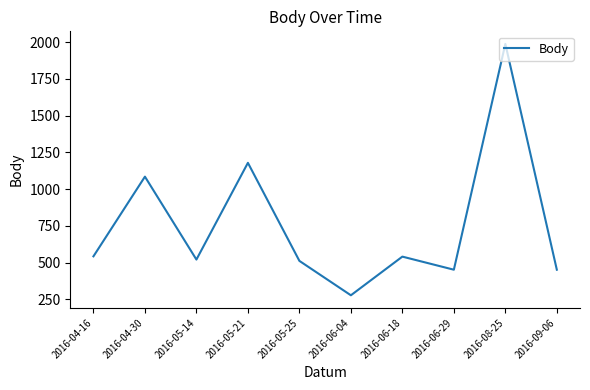

Between 2016-05-25 and 2016-08-25, which is larger?

2016-08-25